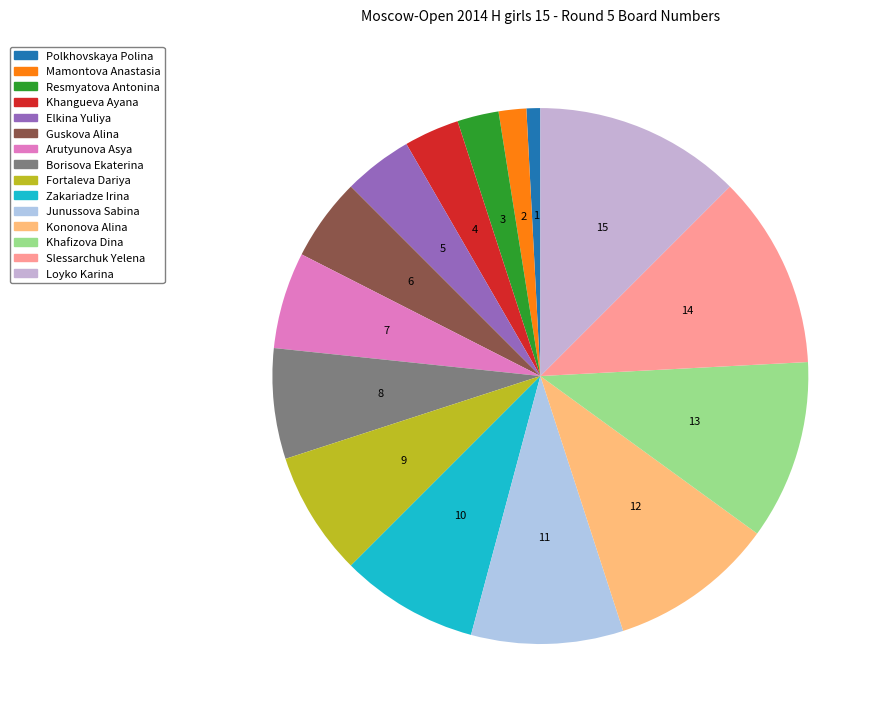

To the nearest percent, what is the average slice percentage?

7%